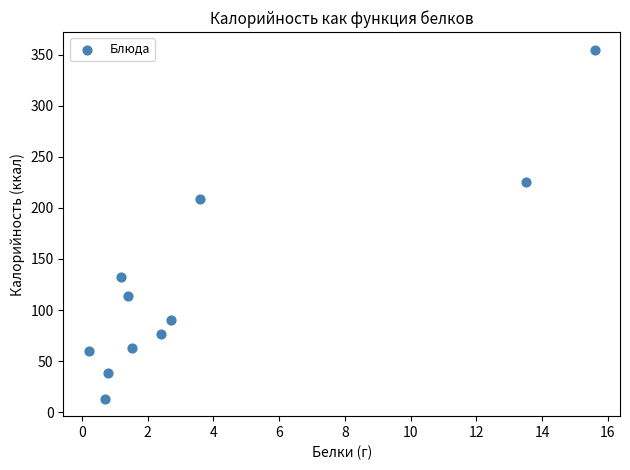

What is the range of X values (max minus min)?

15.4